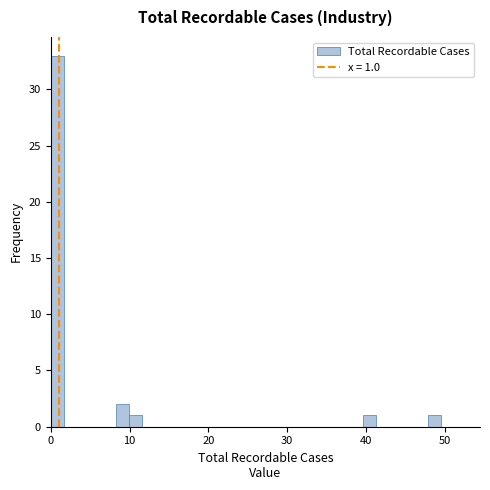

Read against the x-axis, roughly where is the centre of the tallest bar?

1